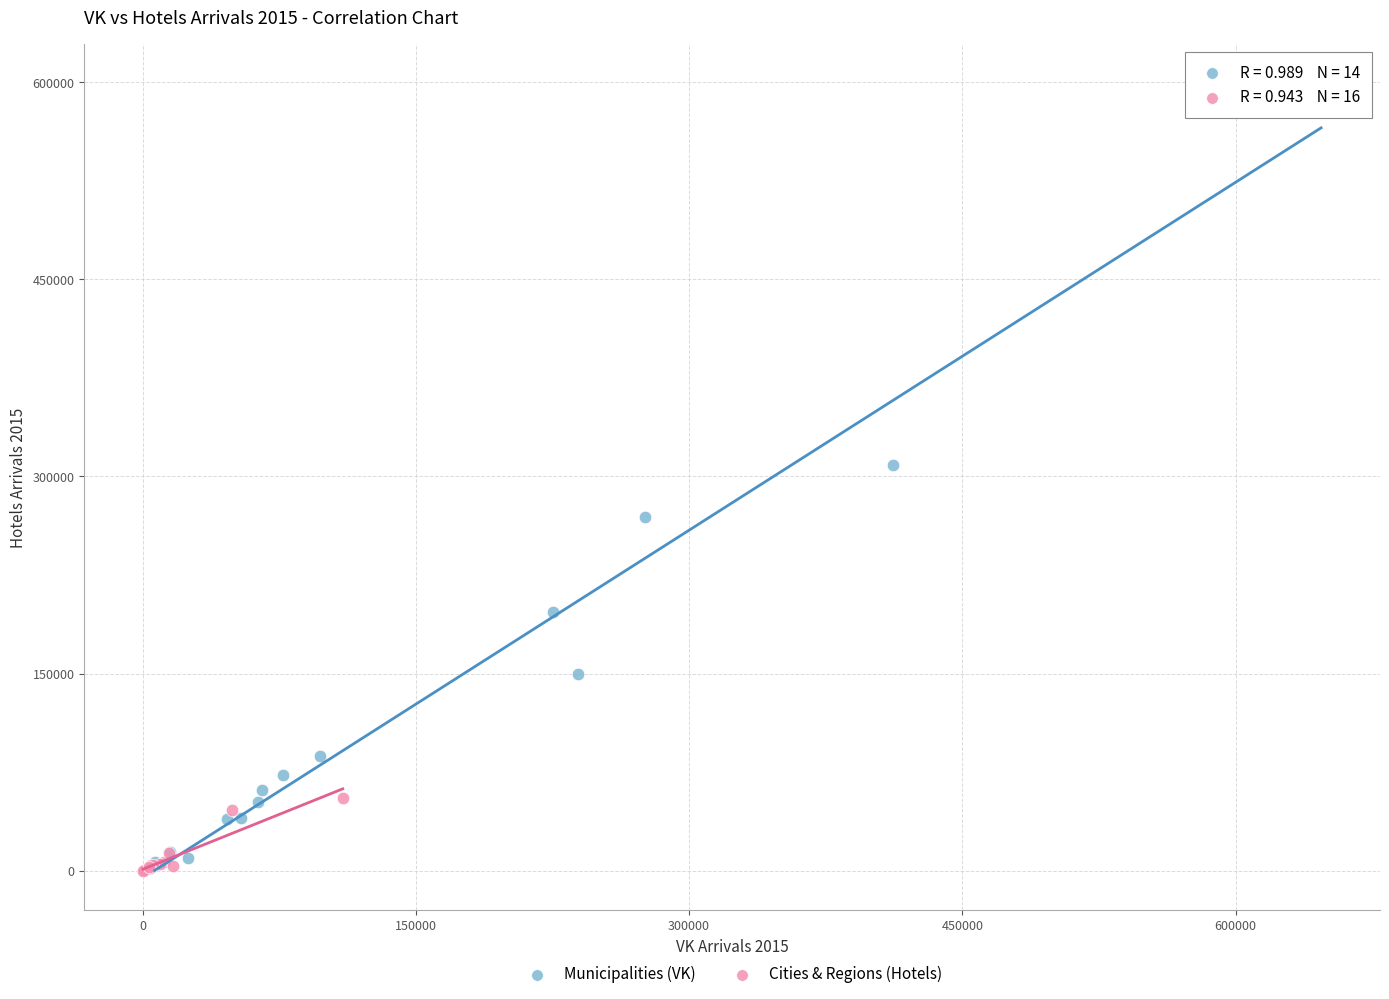

Which series contains the highest Y value?

Municipalities (VK)